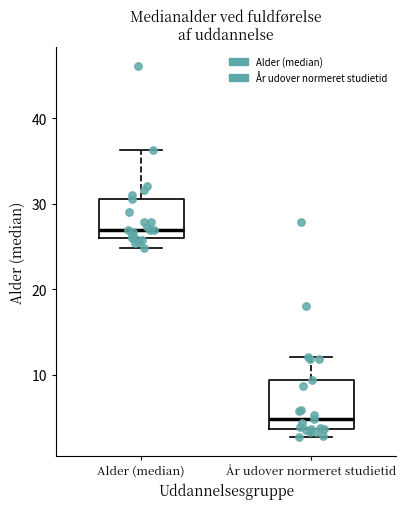

Where does the lower whisker of the box for Alder (median) end on the y-axis? The values are not printed on the chart, so give them approximately, as read against the axis.

25